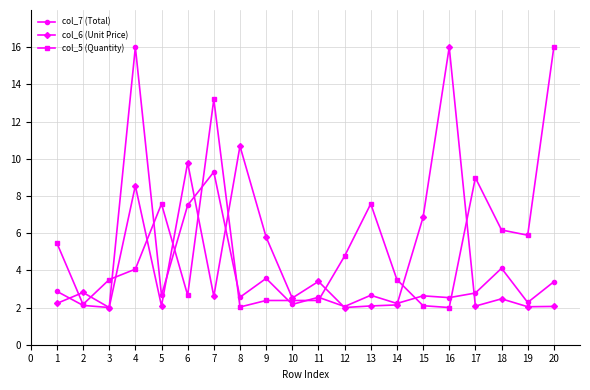

Which series has the largest total across all categories?

col_5 (Quantity)